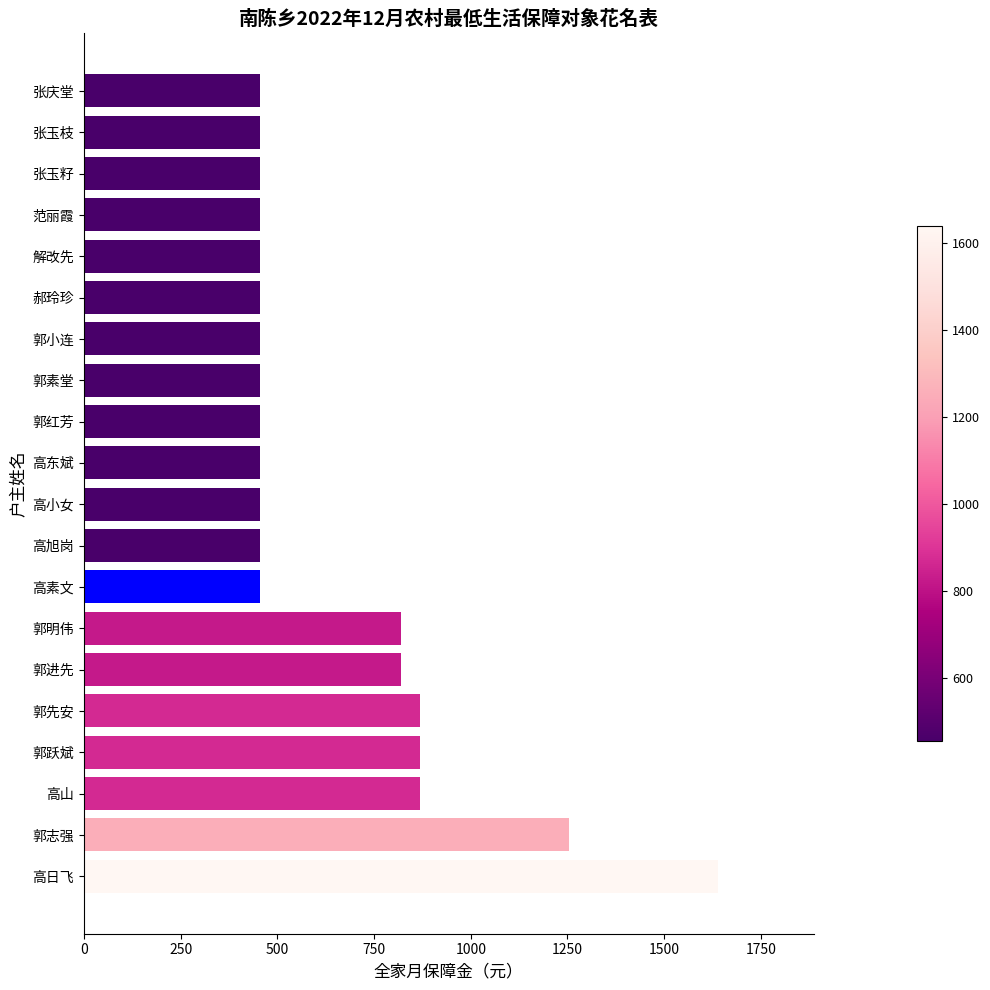

What is the sum of the values at 张玉籽 and 高日飞?

2094